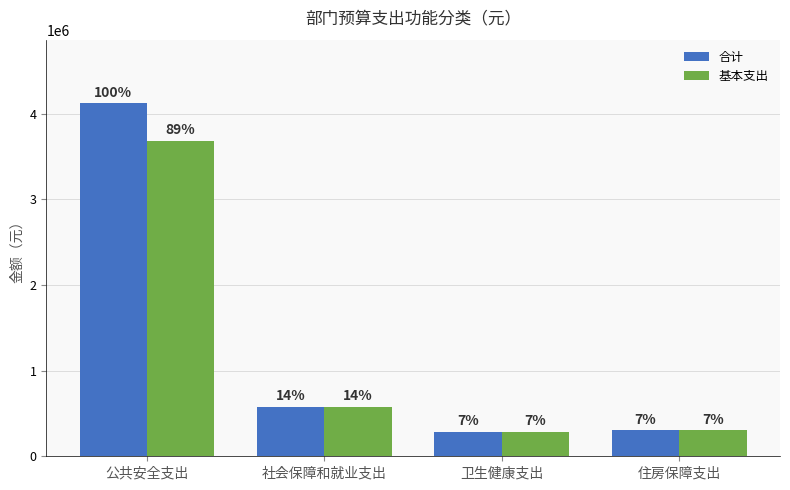

How many groups of bars are there?

4